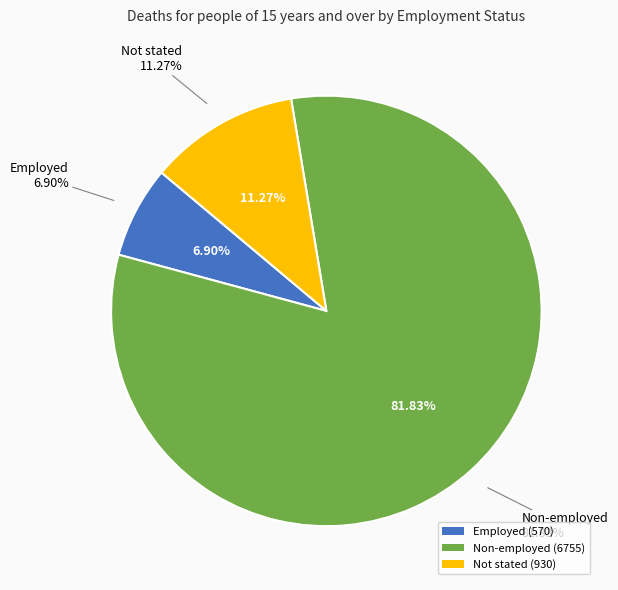

Which slice is the largest?

Non-employed